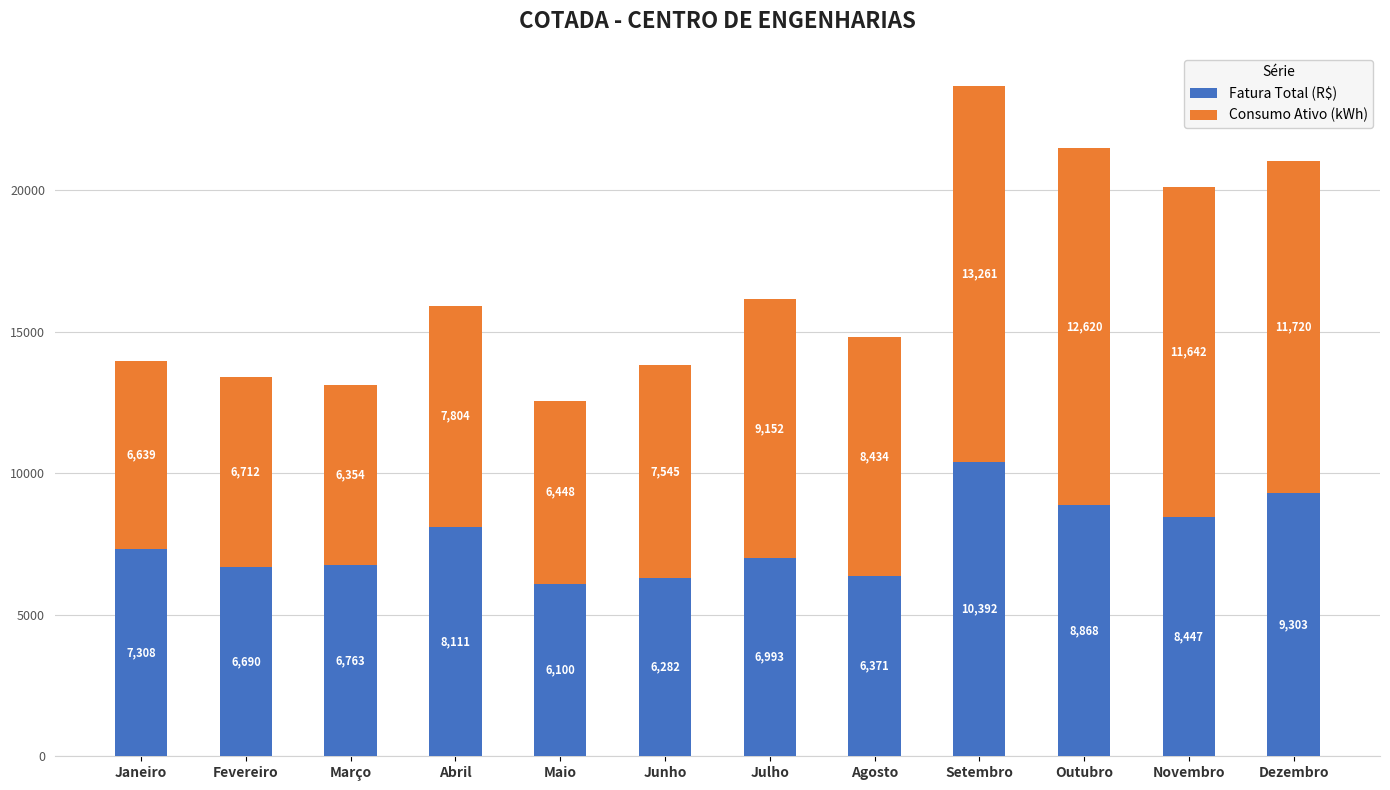

At which category is the sum across all series the highest?

Setembro